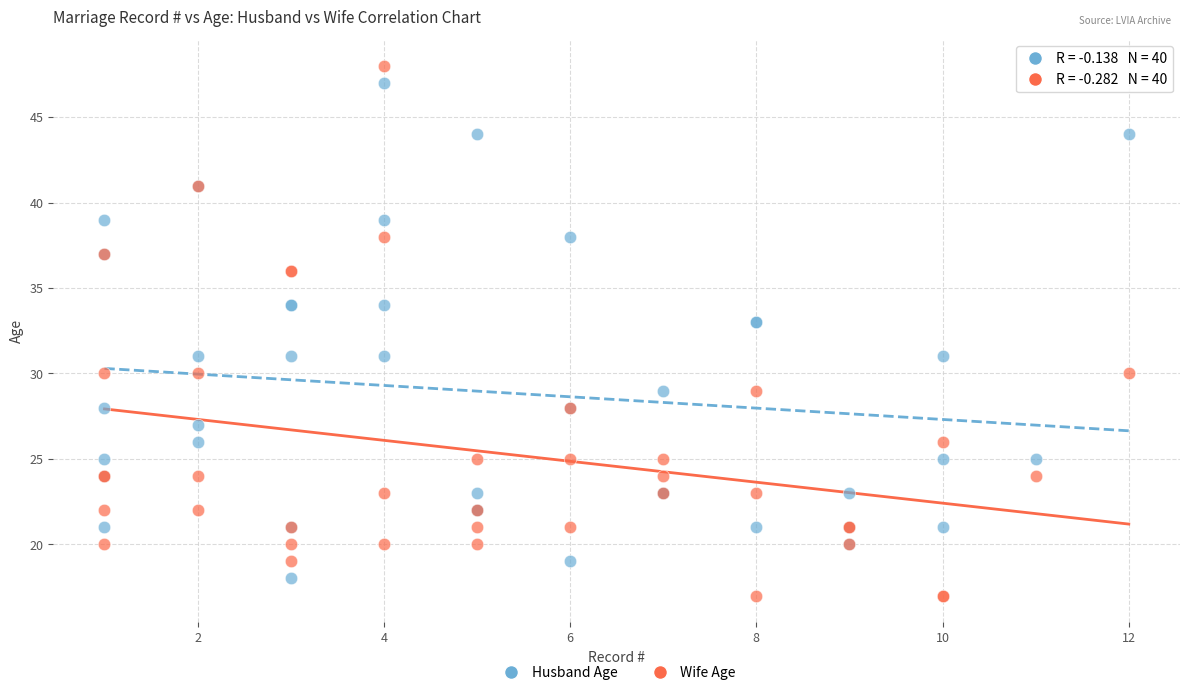

Which series has the widest spread of Y values?

Wife Age